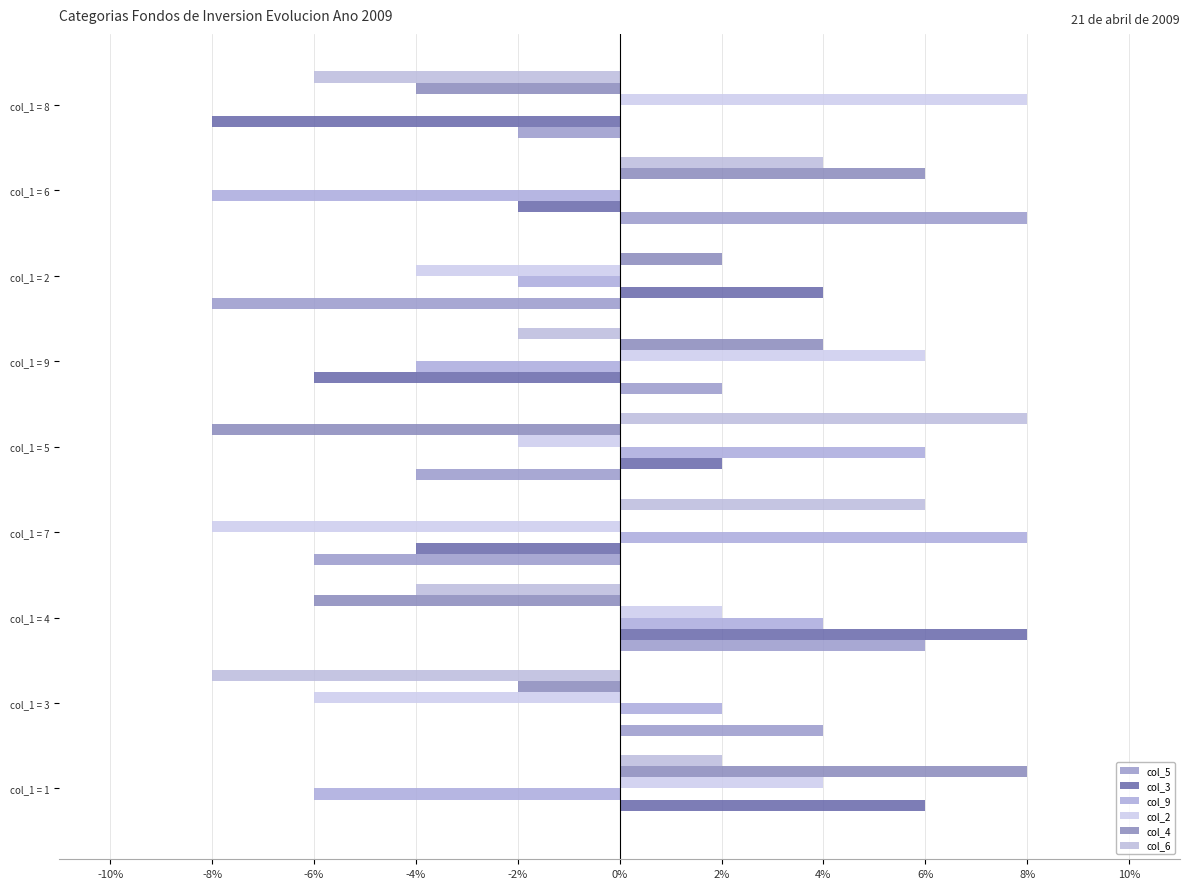

At how many categories does at least one series exceed 2?

7